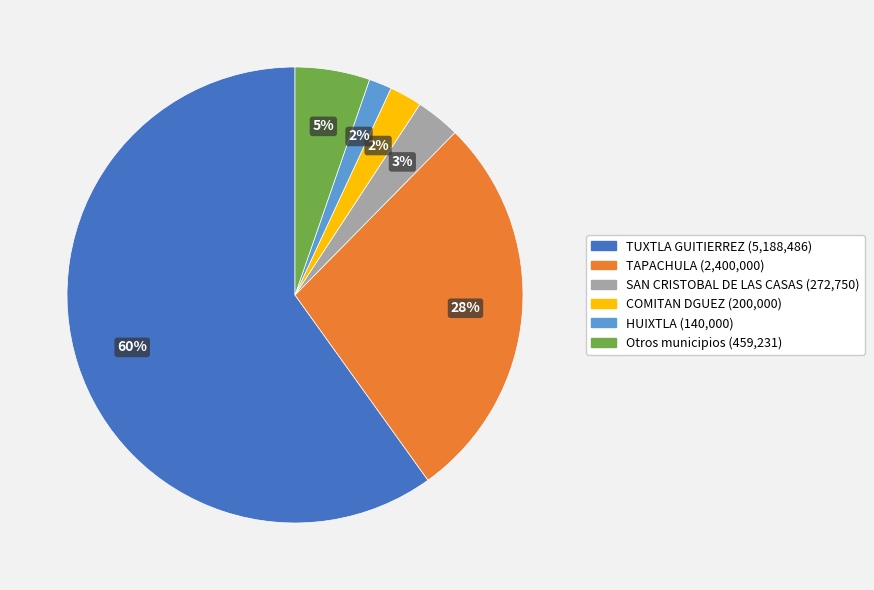

Is there a majority slice in this chart?

Yes